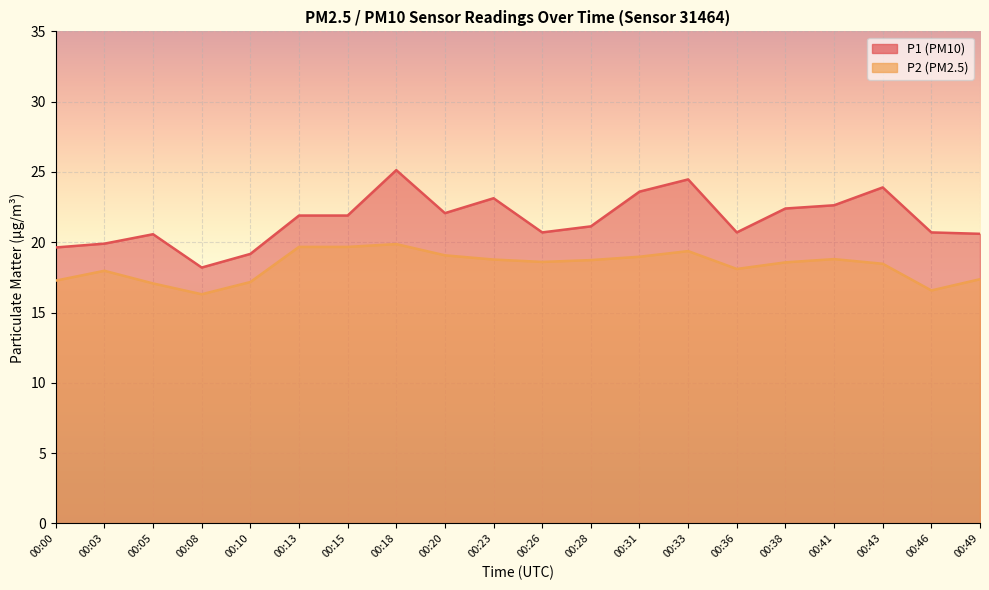

List the series in order of their overall mean, lowest first.

P2, P1